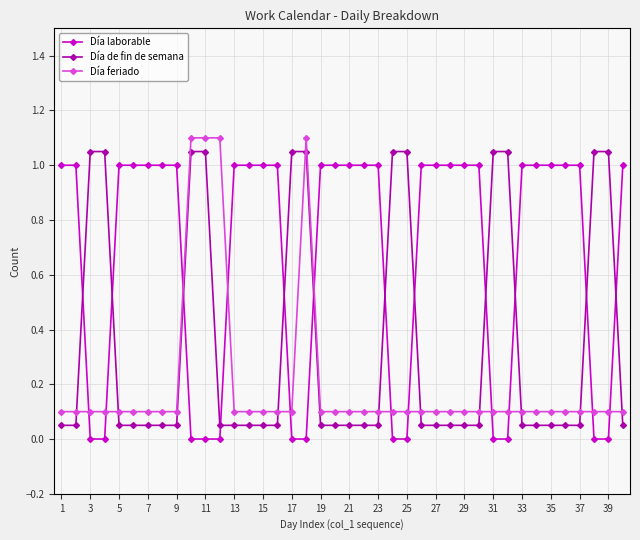

Rank the series by their average value, from highest to lowest.

Día laborable, Día de fin de semana, Día feriado